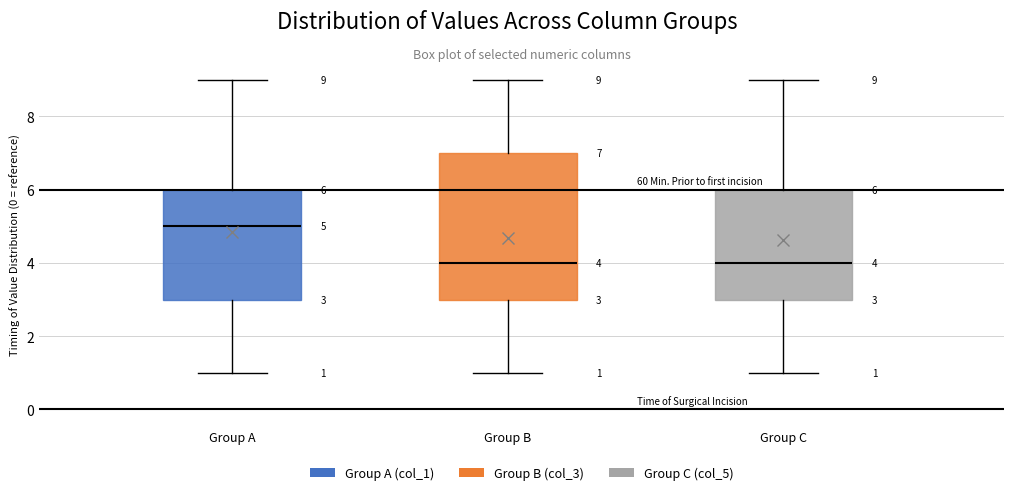

Comparing the boxes themselves (not the whiskers), which one is the tallest?

Group B